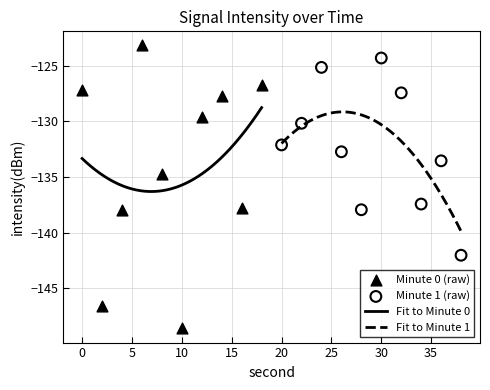

What is the change in value from 12 to 30?

+5.3